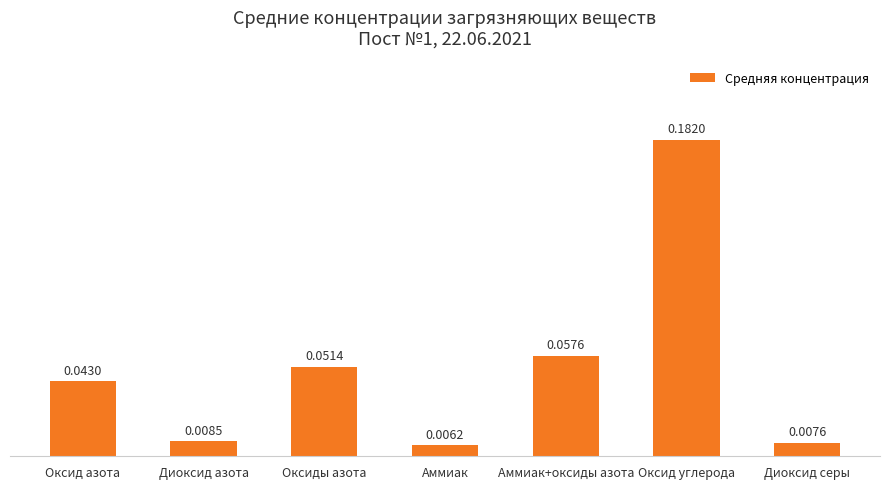

List the labels in order of value, smallest first.

Аммиак, Диоксид серы, Диоксид азота, Оксид азота, Оксиды азота, Аммиак+оксиды азота, Оксид углерода